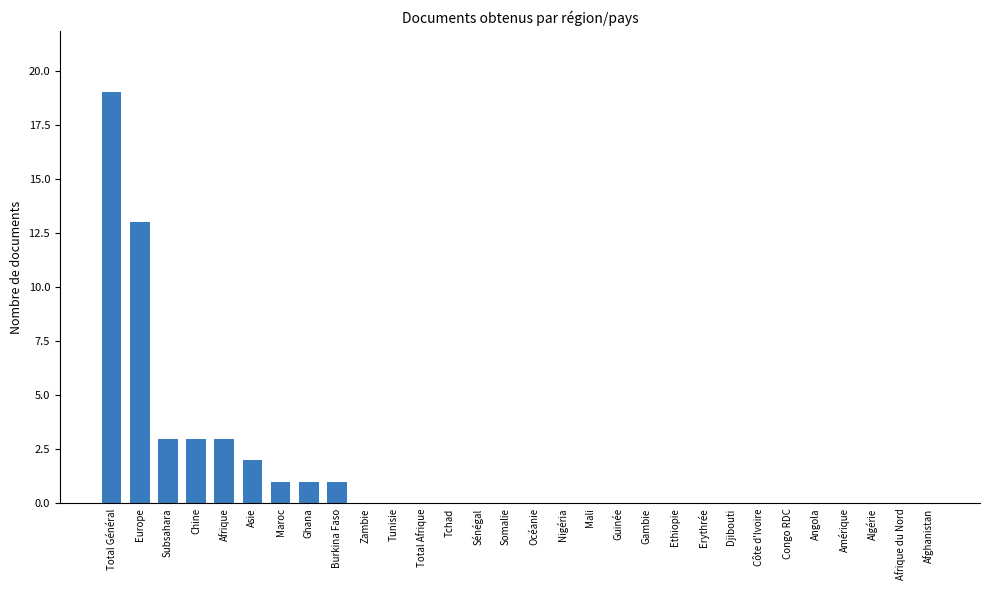

How many distinct data groups are displayed?

1